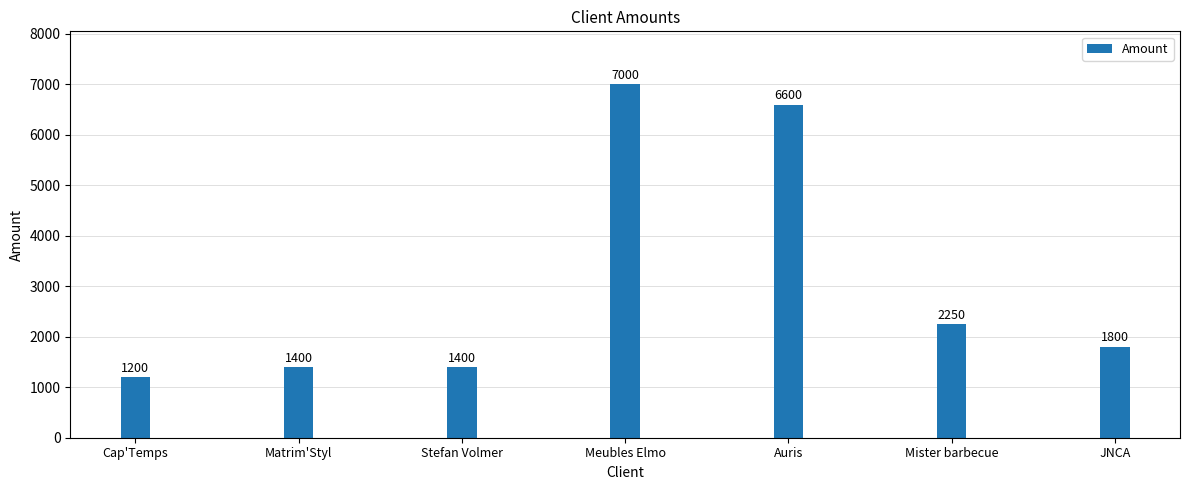

Approximately how many times larger is the value at Mister barbecue compared to Stefan Volmer?

1.6